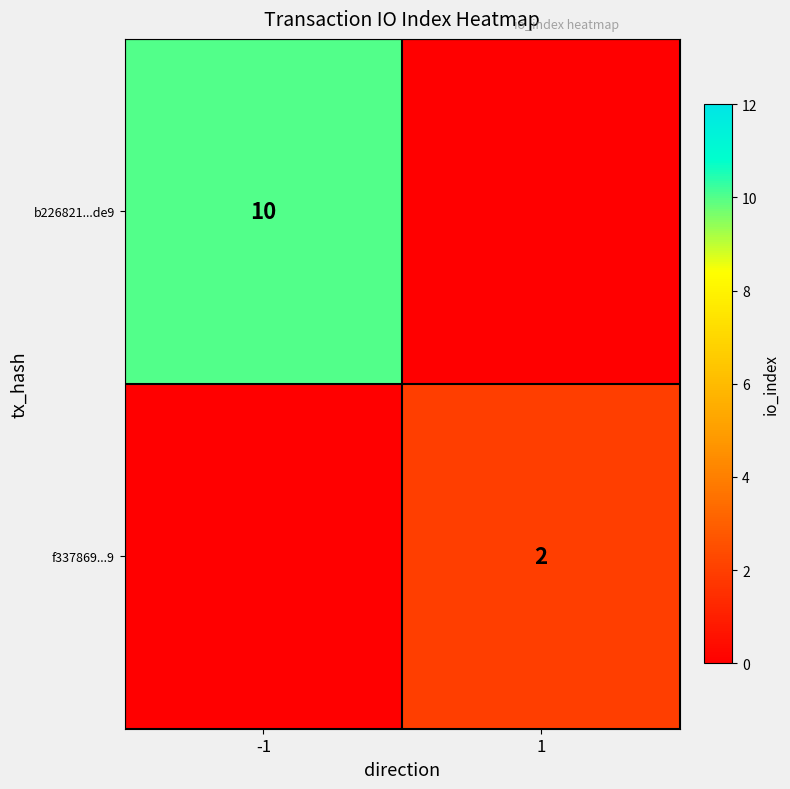

Is the value of b226821...de9 at -1 greater than the value of f337869...9 at 1?

Yes